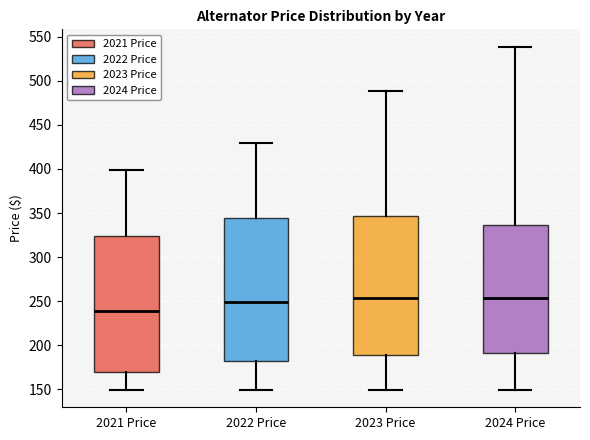

Comparing the boxes themselves (not the whiskers), which one is the tallest?

2022 Price